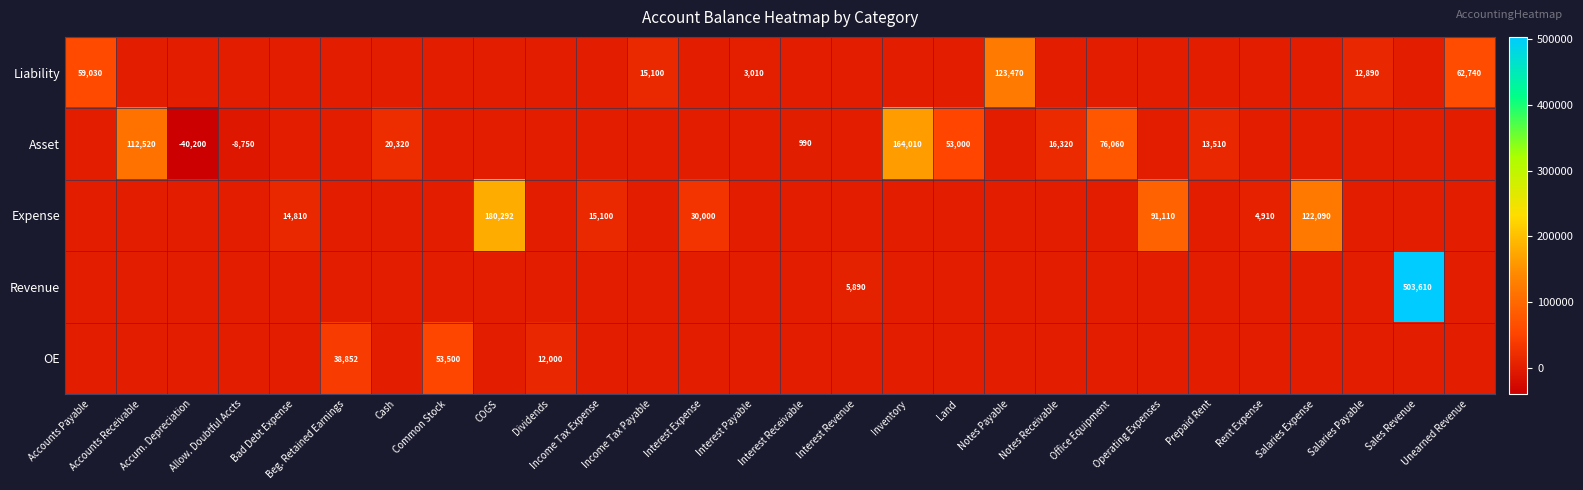

What is the difference between the highest and lowest values at Unearned Revenue?

62740